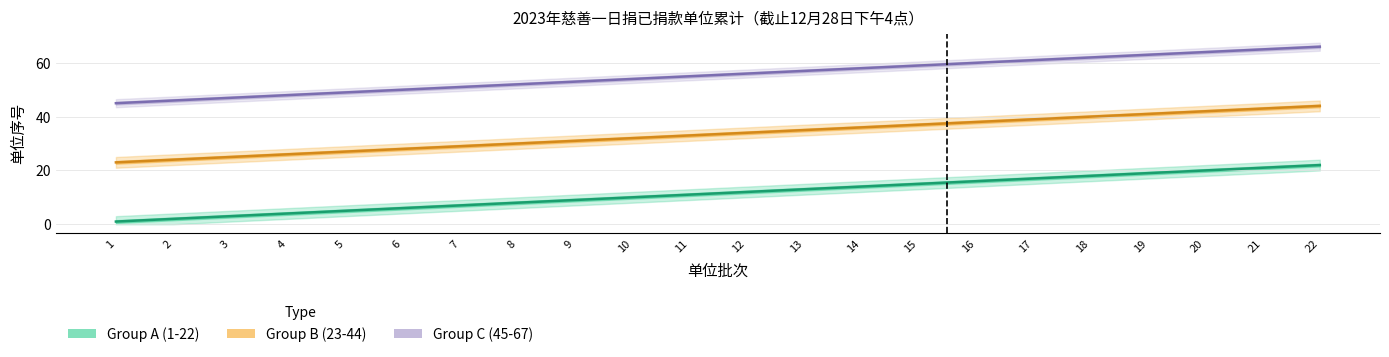

What is the smallest value displayed?

1